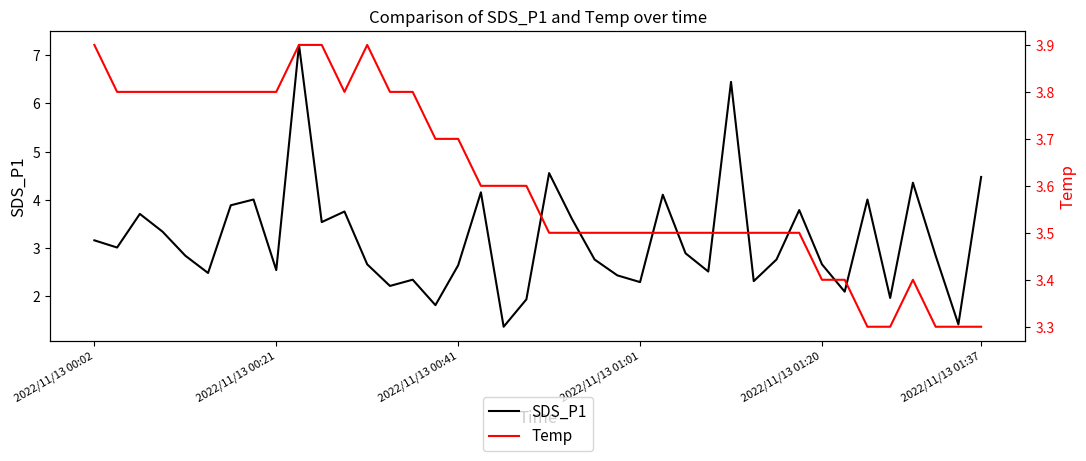

What are all the series names shown in the legend?

SDS_P1, Temp